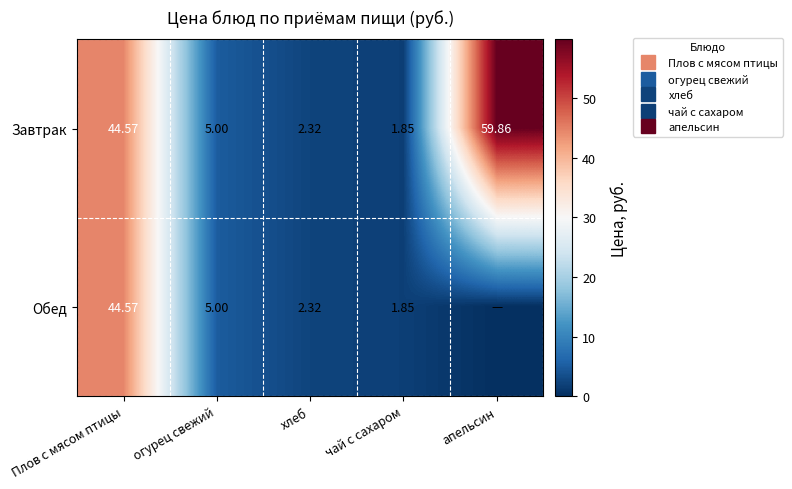

At Плов с мясом птицы, list the series in order from largest to smallest.

Завтрак, Обед